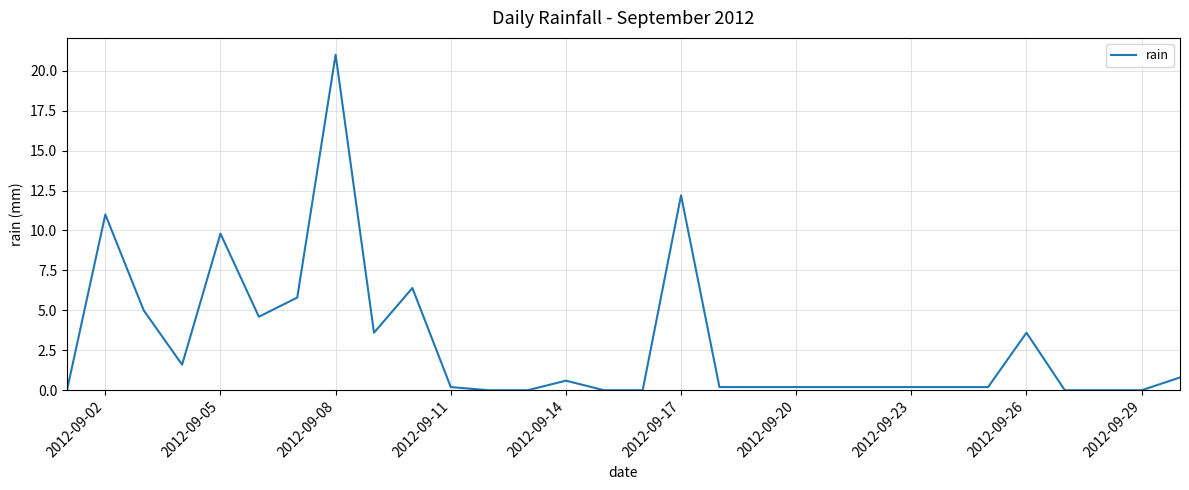

What is the greatest value displayed?

21.0